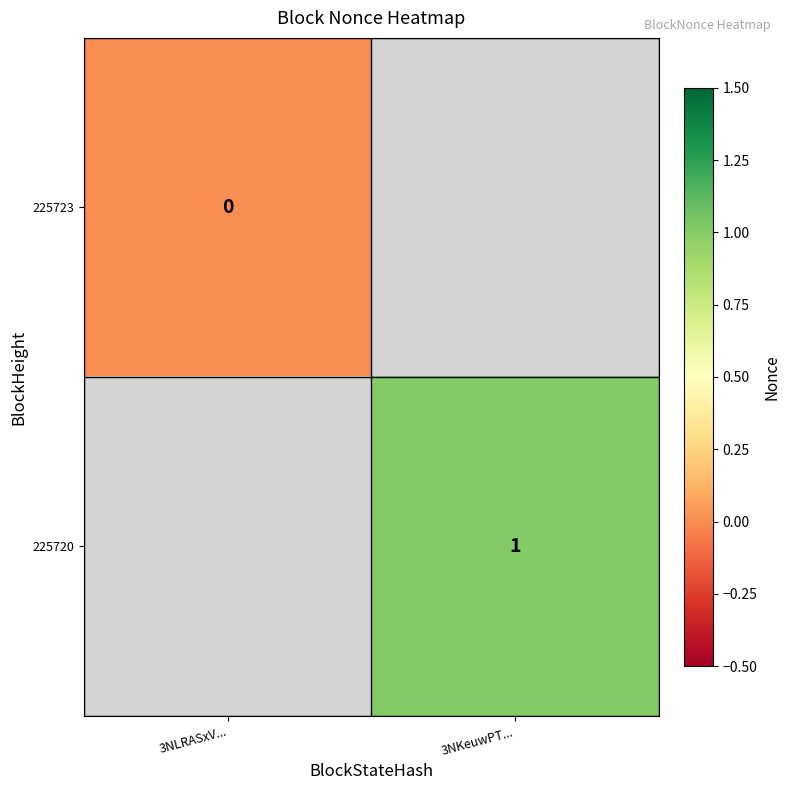

Is the value of 225723 at 3NLRASxV... greater than the value of 225720 at 3NKeuwPT...?

No